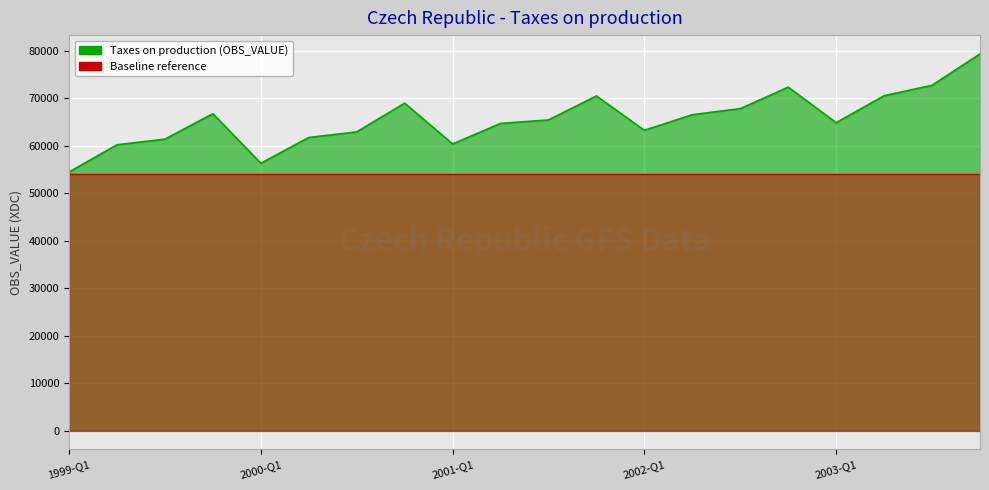

List the labels in order of value, smallest first.

1999-Q1, 2000-Q1, 1999-Q2, 2001-Q1, 1999-Q3, 2000-Q2, 2000-Q3, 2002-Q1, 2001-Q2, 2003-Q1, 2001-Q3, 2002-Q2, 1999-Q4, 2002-Q3, 2000-Q4, 2001-Q4, 2003-Q2, 2002-Q4, 2003-Q3, 2003-Q4